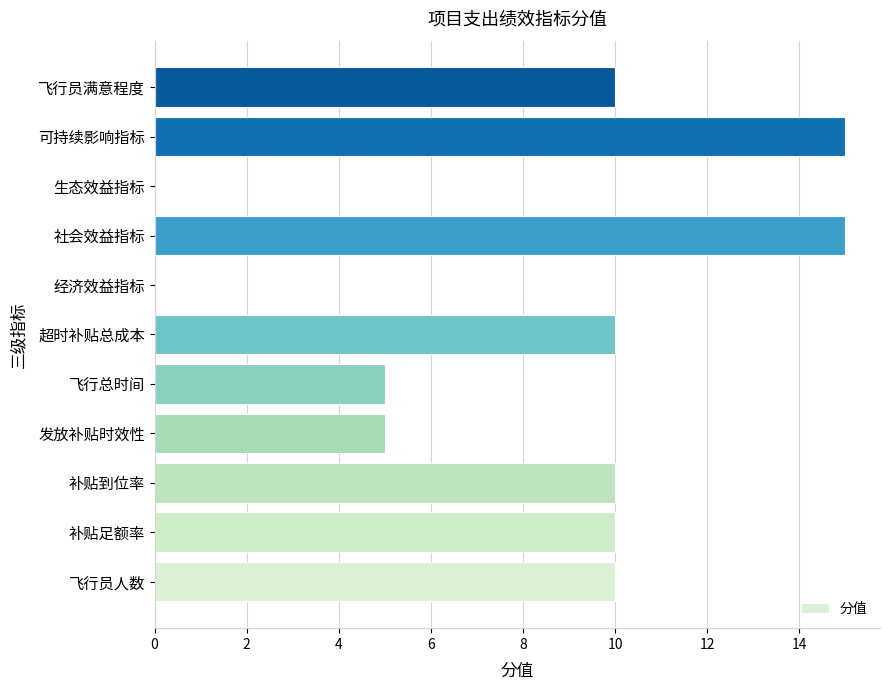

What is the greatest value displayed?

15